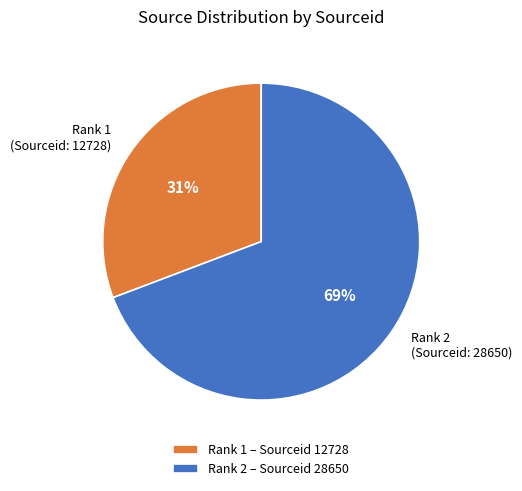

Combined, do Rank 1 (Sourceid: 12728) and Rank 2 (Sourceid: 28650) account for over 50%?

Yes